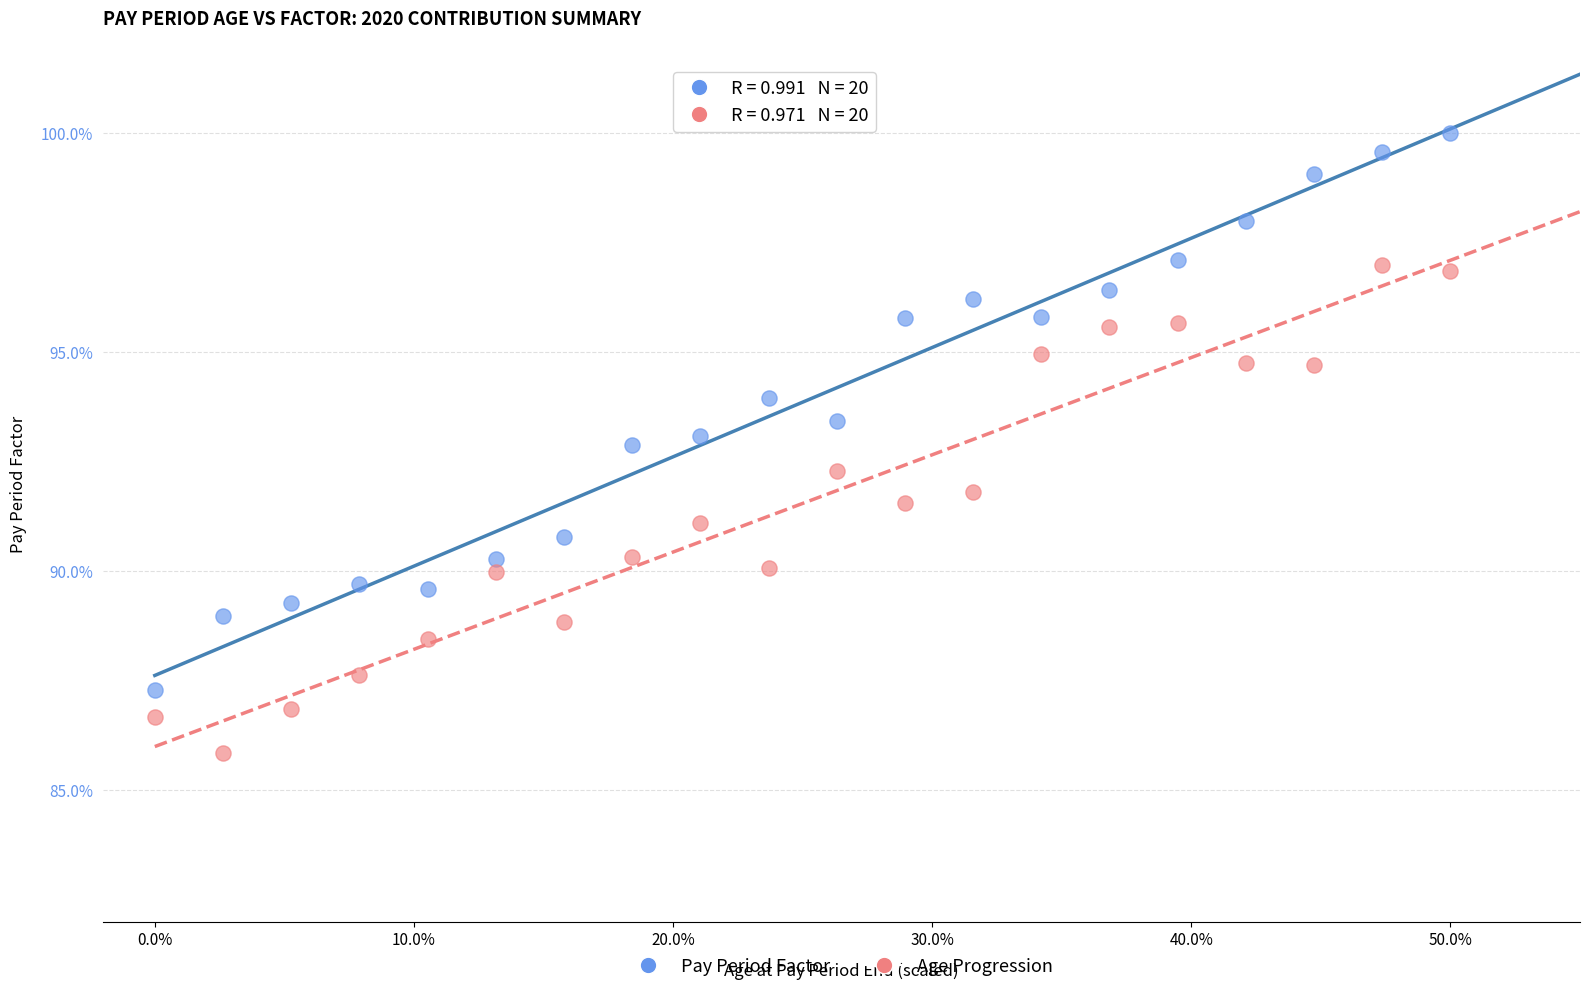

Which series reaches the maximum Y coordinate?

Pay Period Factor